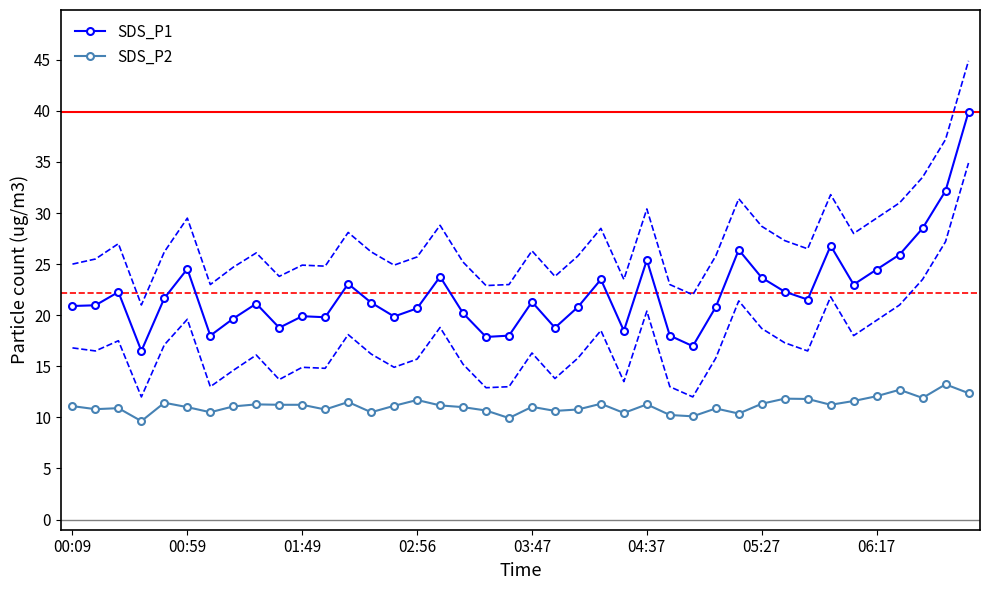

Which series has the largest total across all categories?

SDS_P1